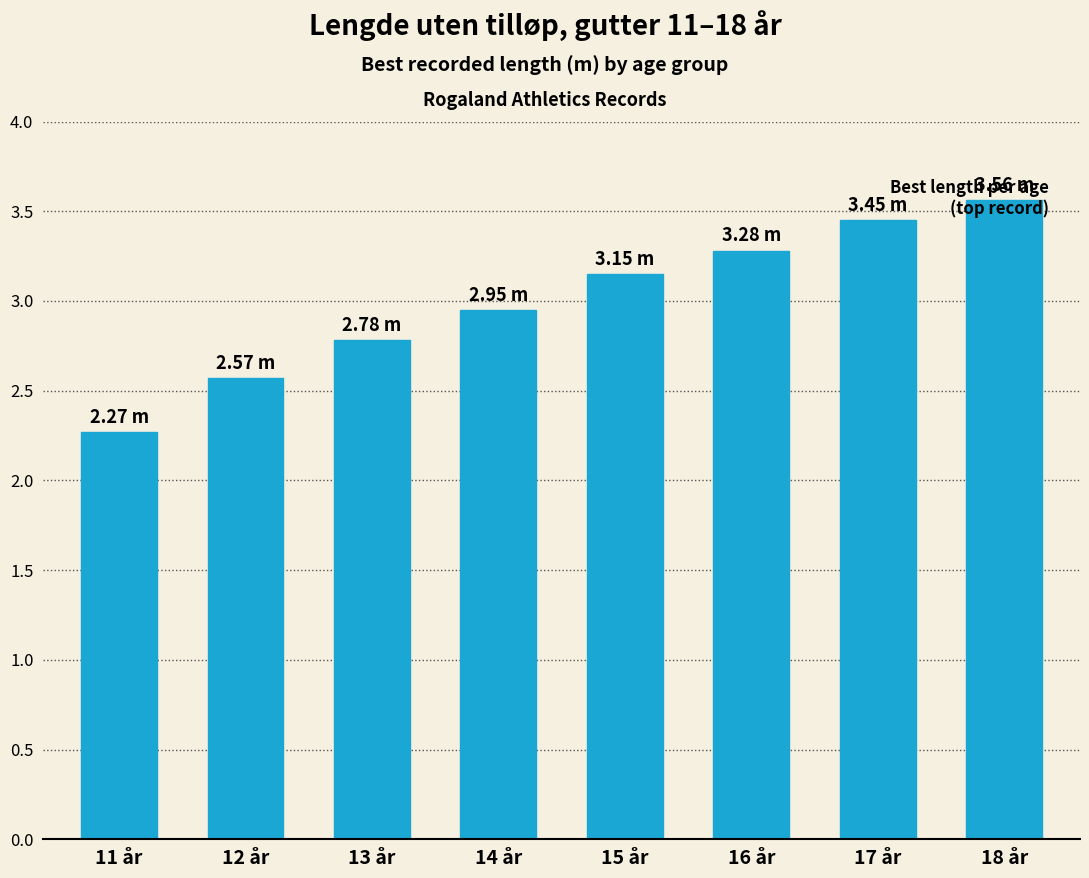

List the labels in order of value, smallest first.

11 år, 12 år, 13 år, 14 år, 15 år, 16 år, 17 år, 18 år